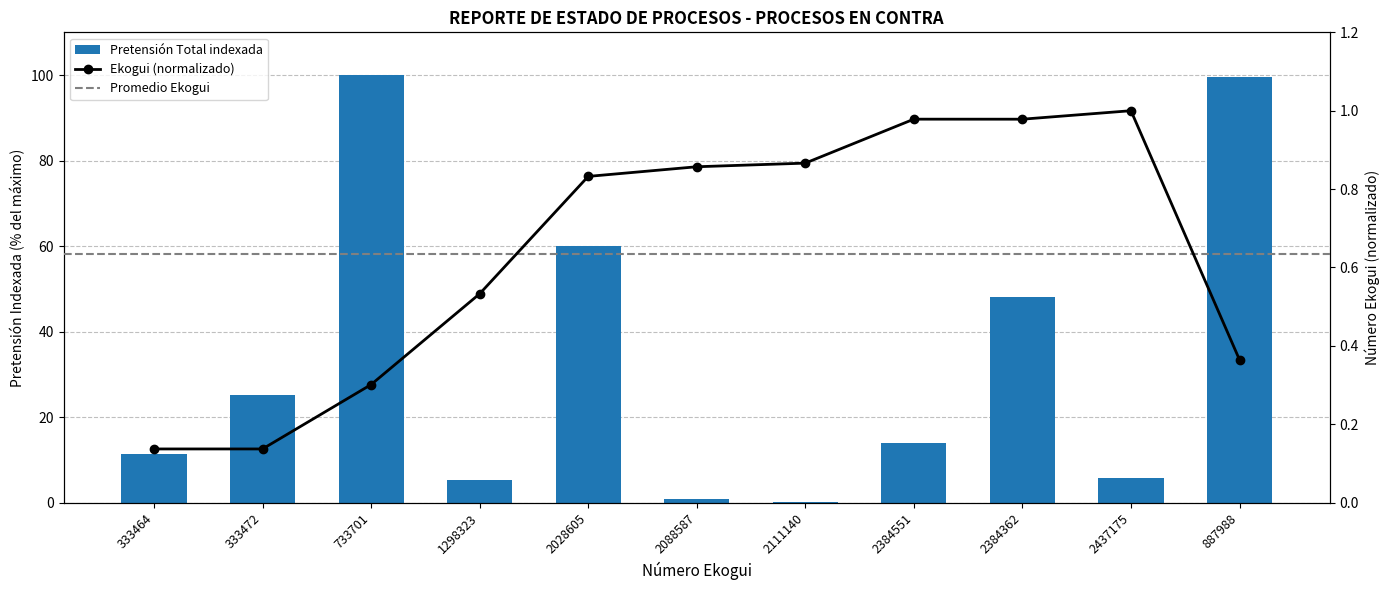

Reading right to left, transcribe all the data shown in this chart.

Número Ekogui: 0.4	1.0	1.0	1.0	0.9	0.9	0.8	0.5	0.3	0.1	0.1
Pretensión Total indexada: 99.6	5.7	48.1	14.0	0.1	0.8	59.9	5.3	100.0	25.1	11.3